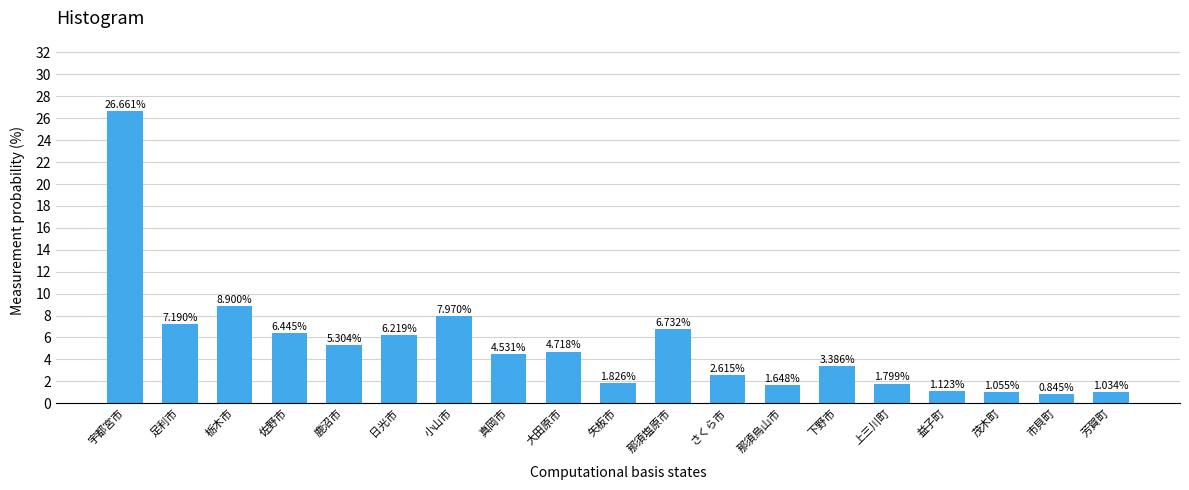

What is the sum of all values?

100.0